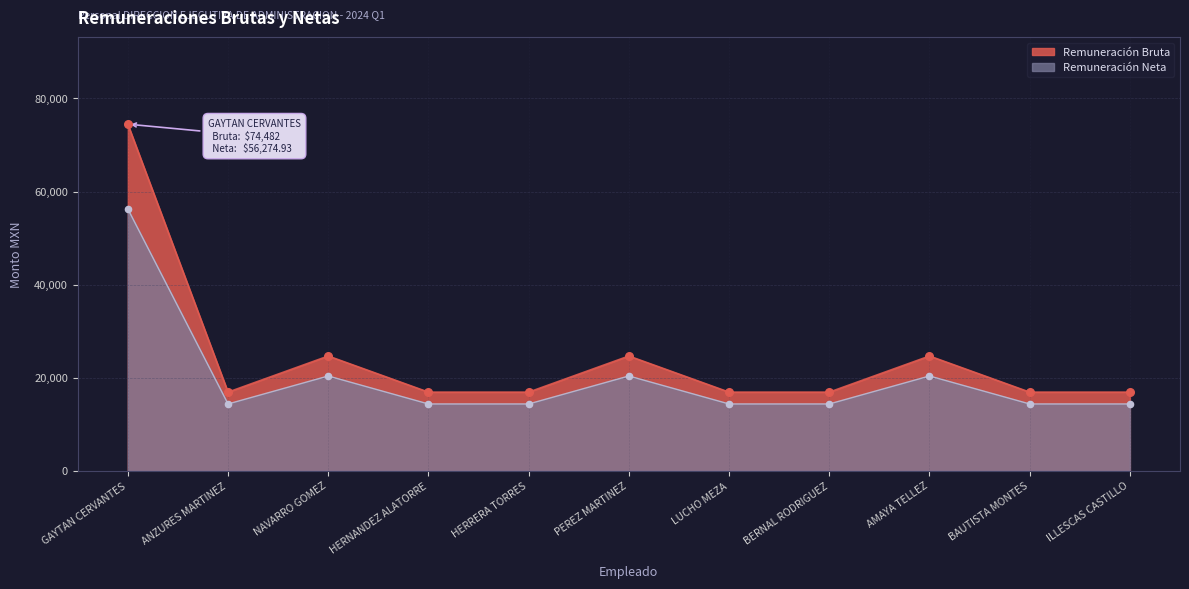

Is the value of Remuneración Neta at NAVARRO GOMEZ greater than the value of Remuneración Bruta at PEREZ MARTINEZ?

No